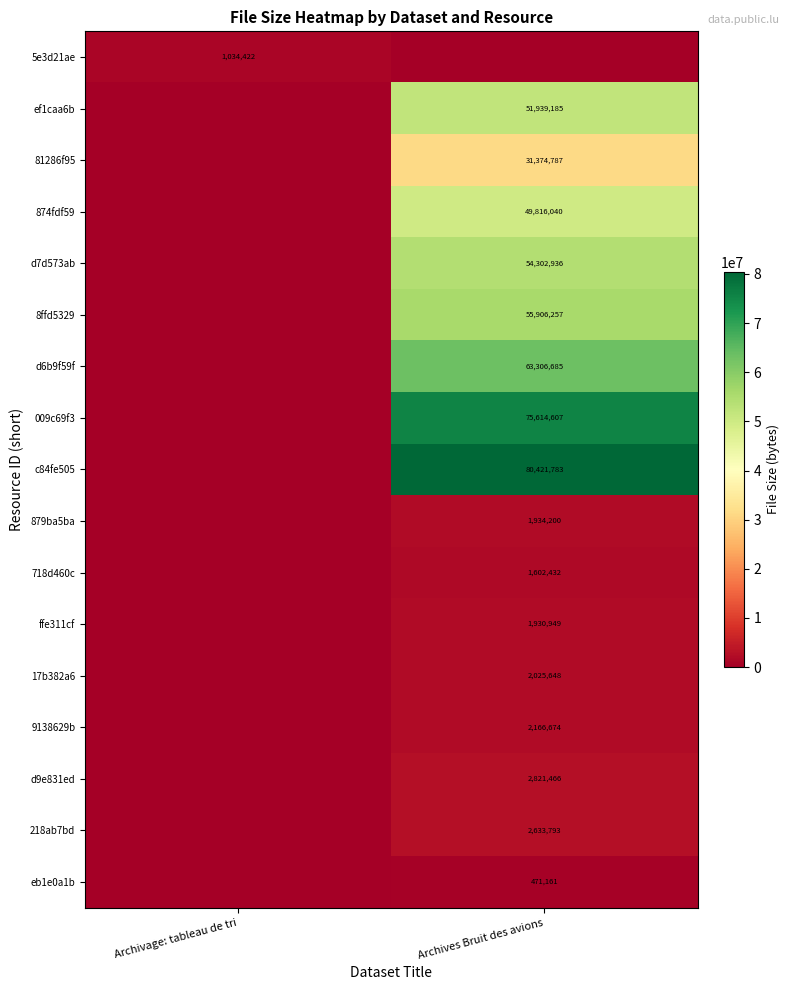

True or false: d7d573ab has a value of 54302936 at Archives Bruit des avions.

True